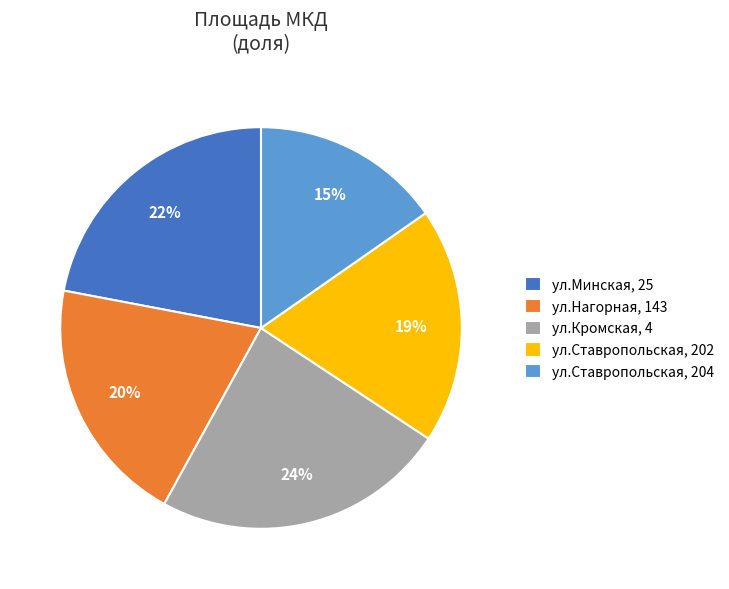

Between ул.Ставропольская, 204 and ул.Ставропольская, 202, which is larger?

ул.Ставропольская, 202